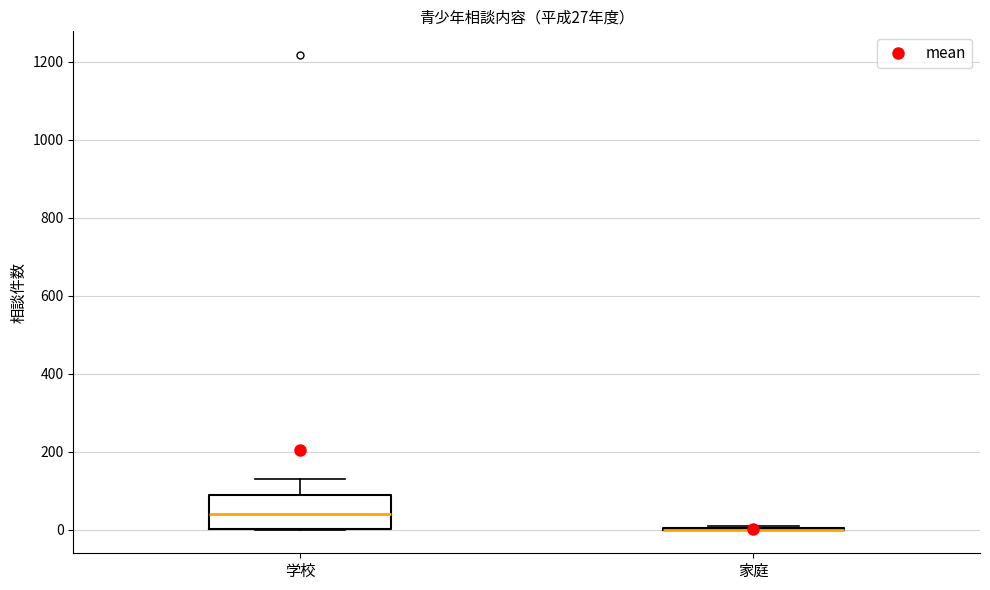

Which box is the tallest, from its lower edge to its upper edge?

学校